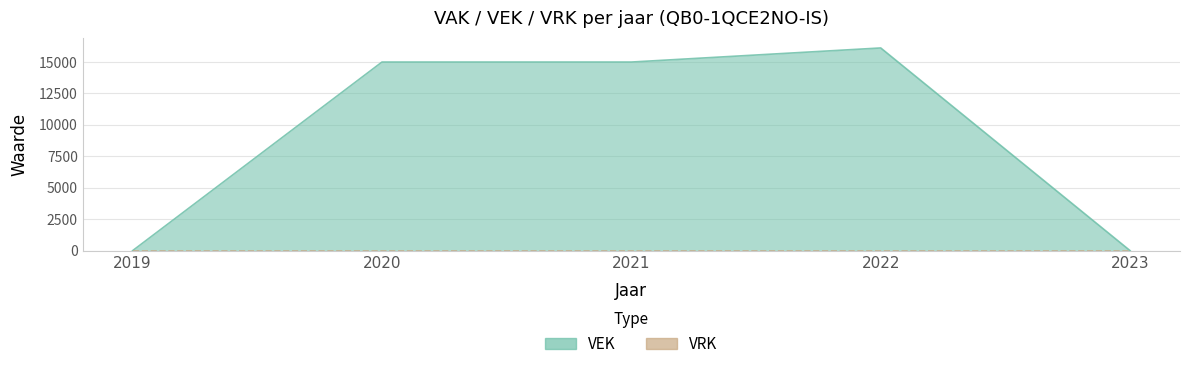

Is it true that the value at 2021 is 24523?

False